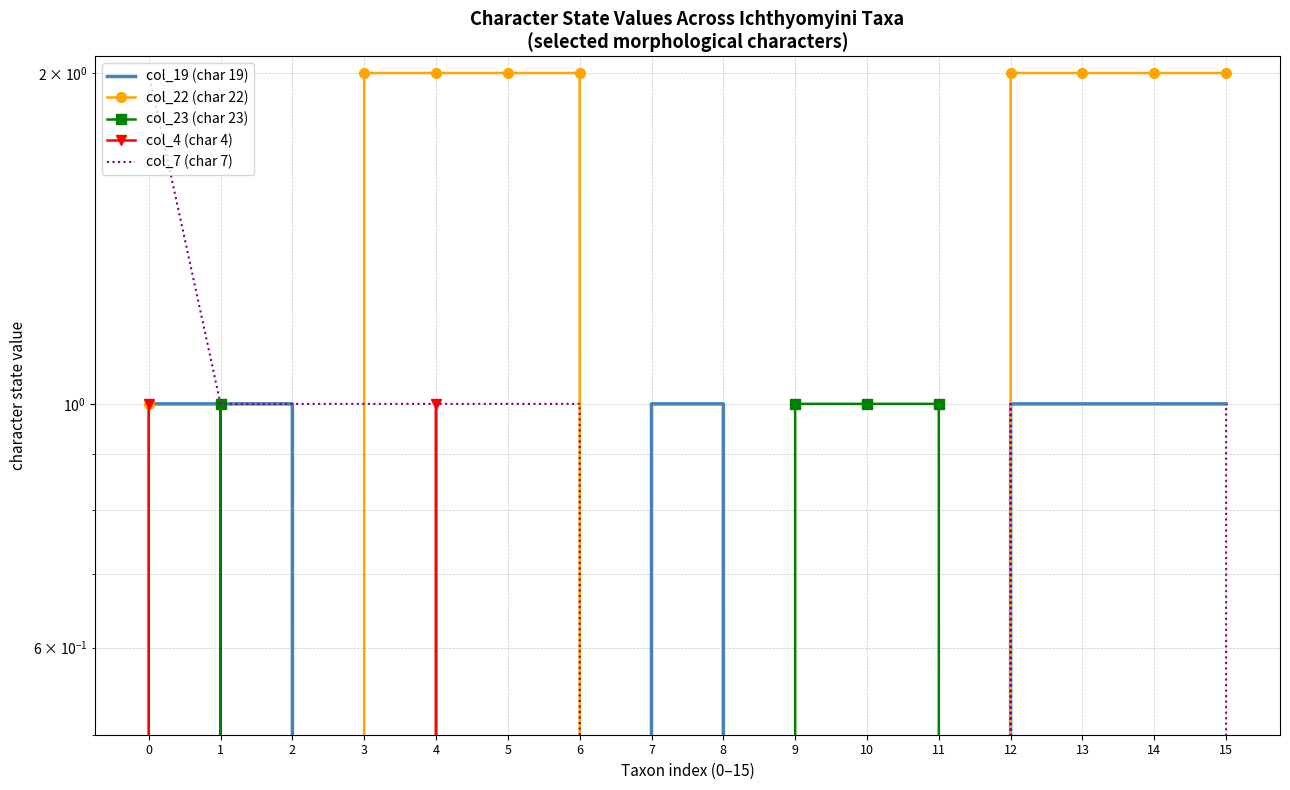

The col_22 (char 22) series shows 3 at 15. True or false?

False